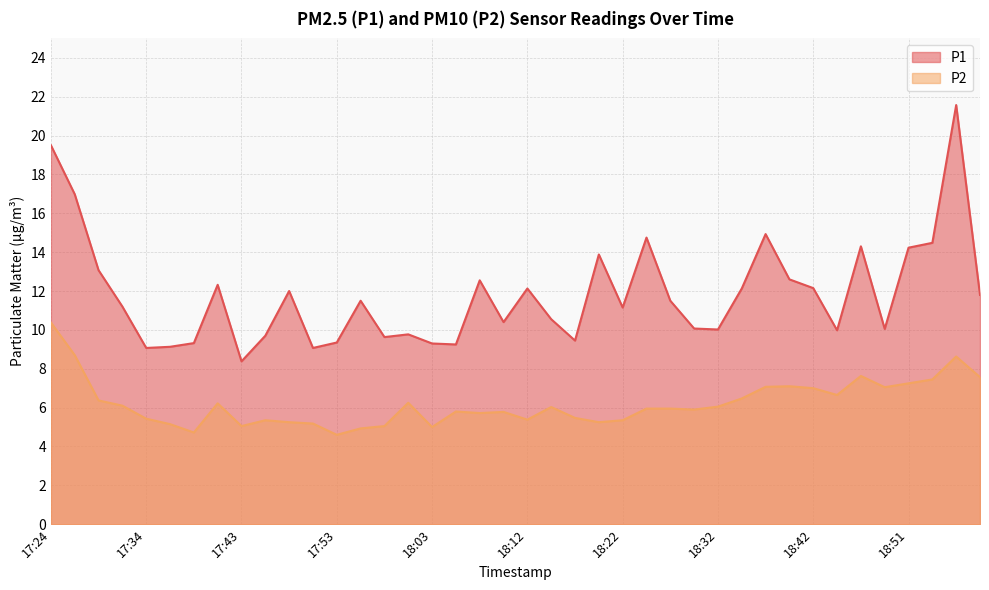

What is the label of the 14th point from the right?

18:27